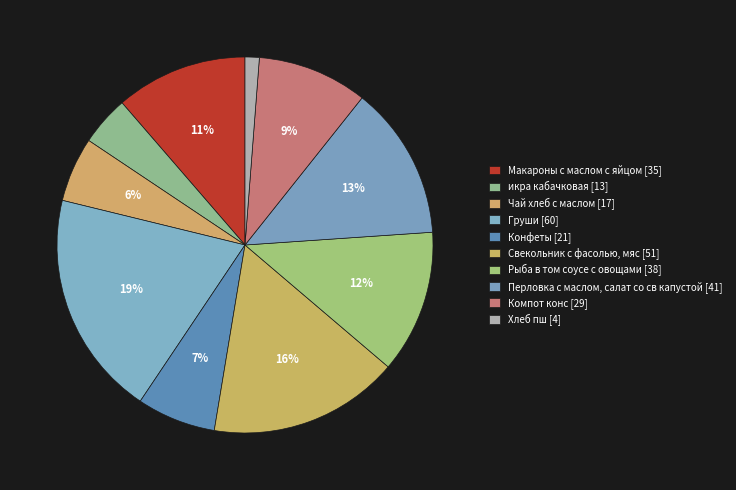

What percentage is NOT represented by Перловка с маслом, салат со св капустой?

86.8%